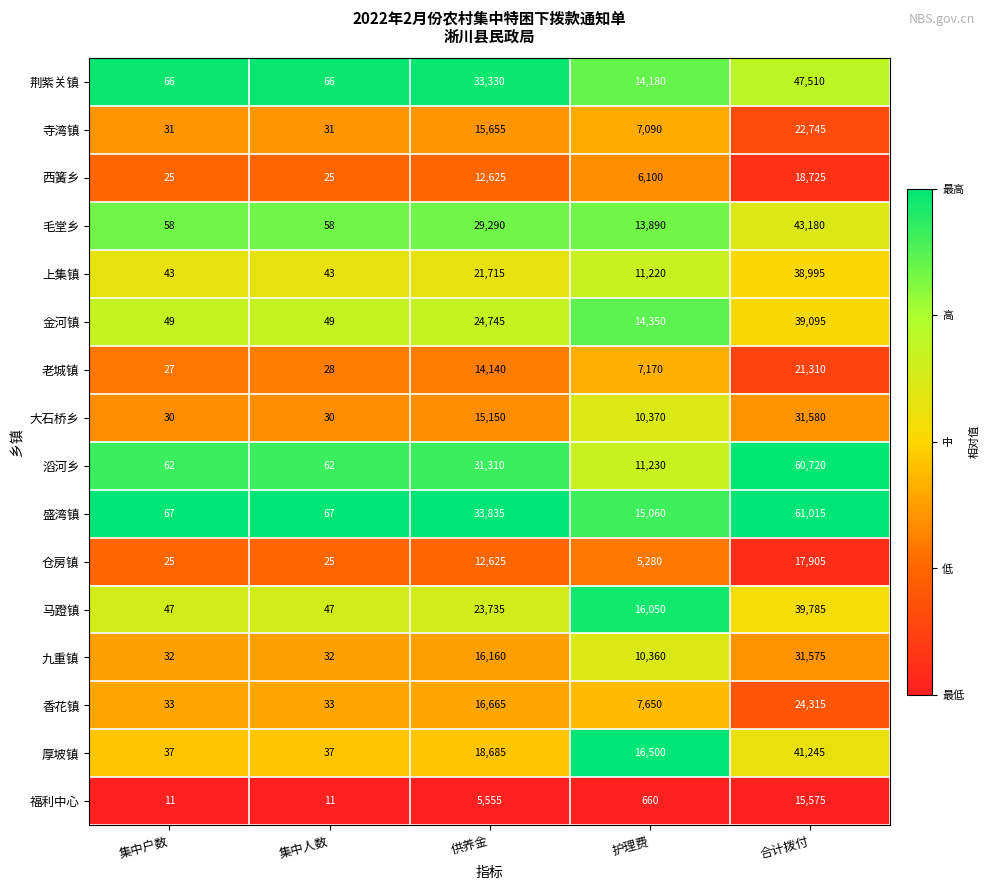

Is it true that 厚坡镇 equals 19487 at 合计拨付?

False